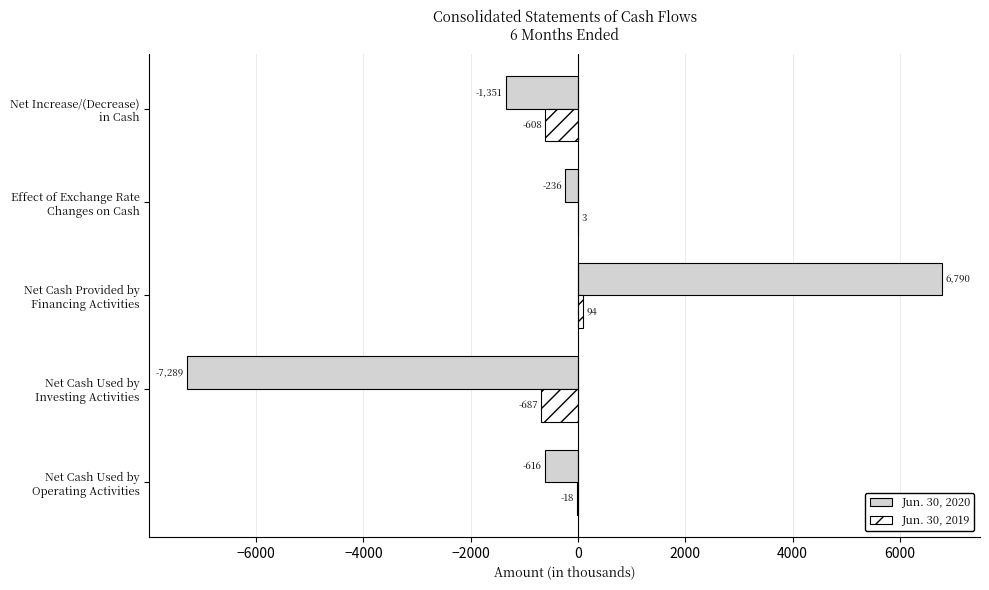

Which series has the widest spread of values?

Jun. 30, 2020